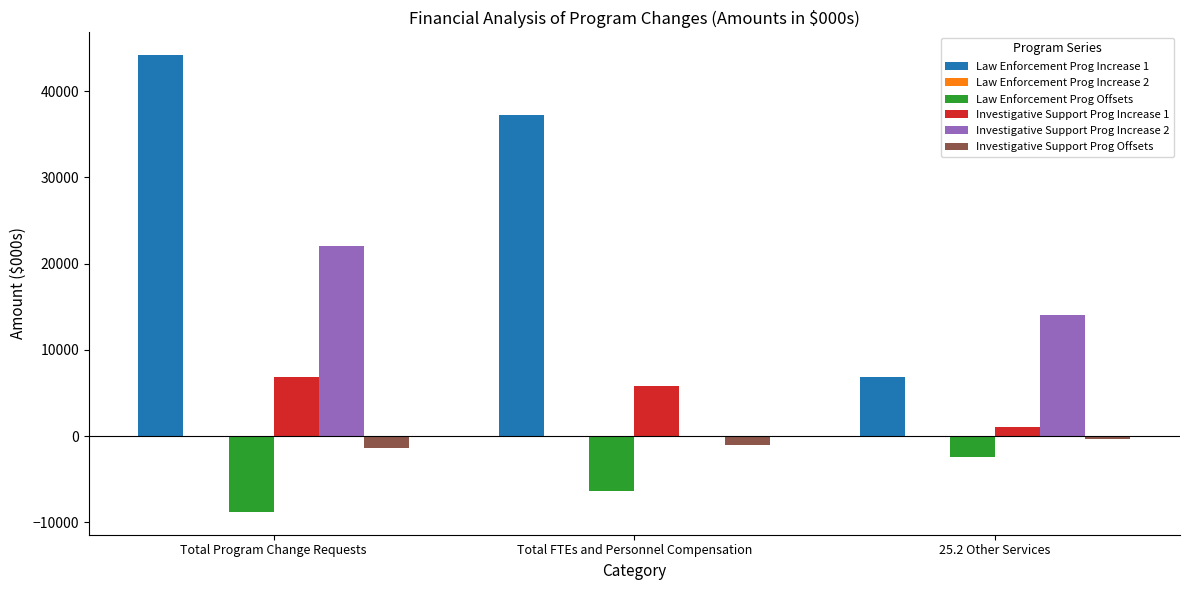

What is the greatest value displayed?

44167